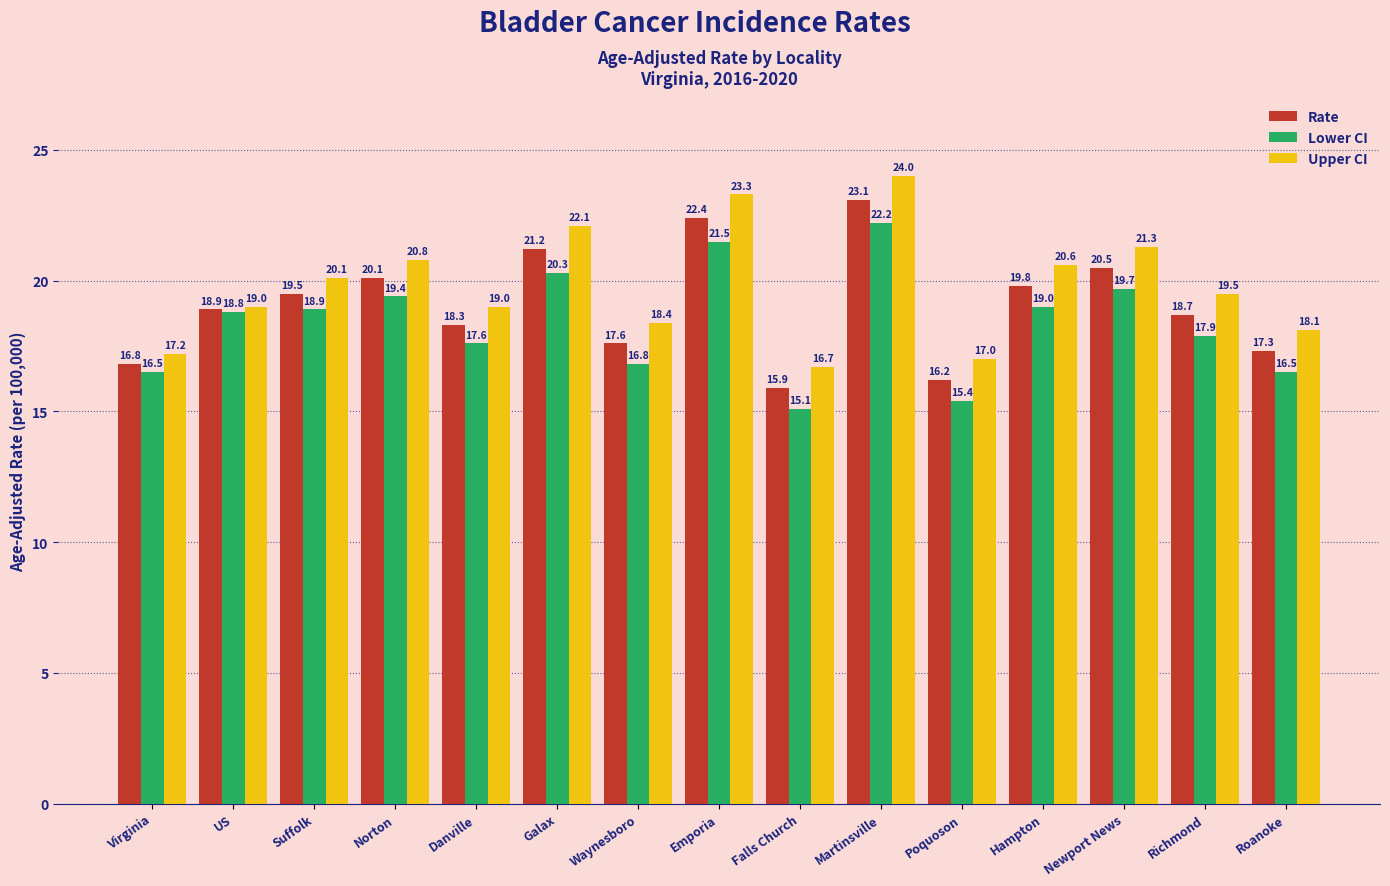

At which label does Rate reach its minimum?

Falls Church